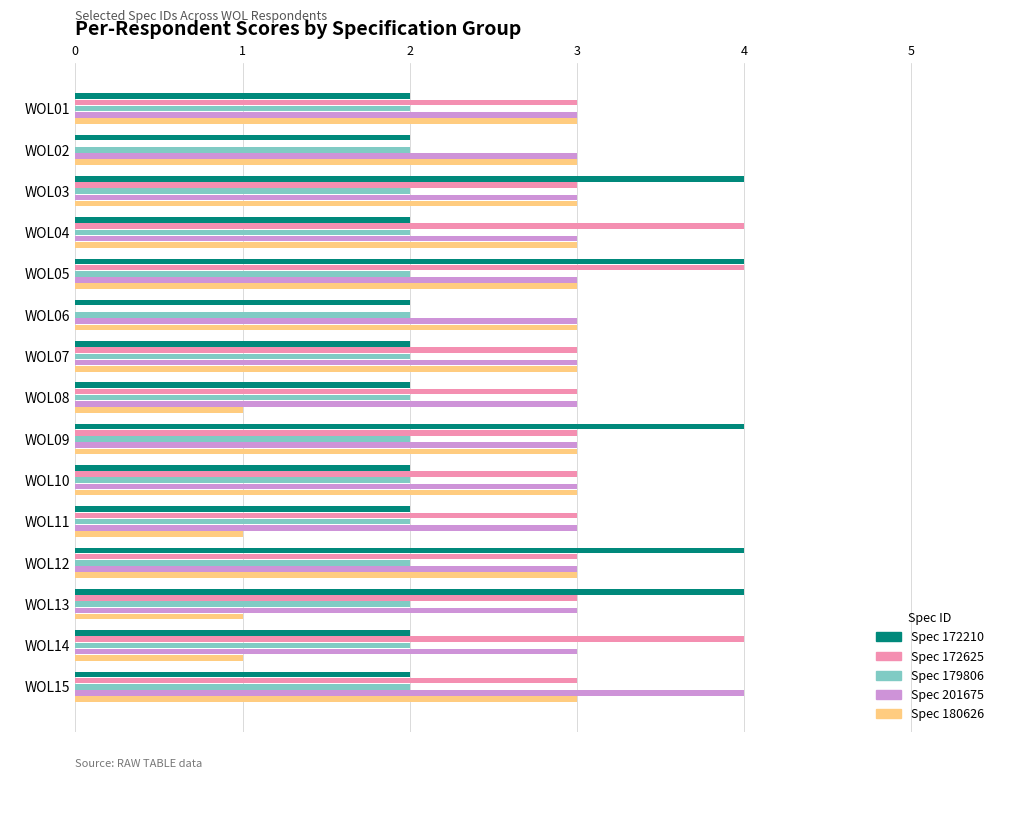

What is the sum of all Spec 201675 values?

46